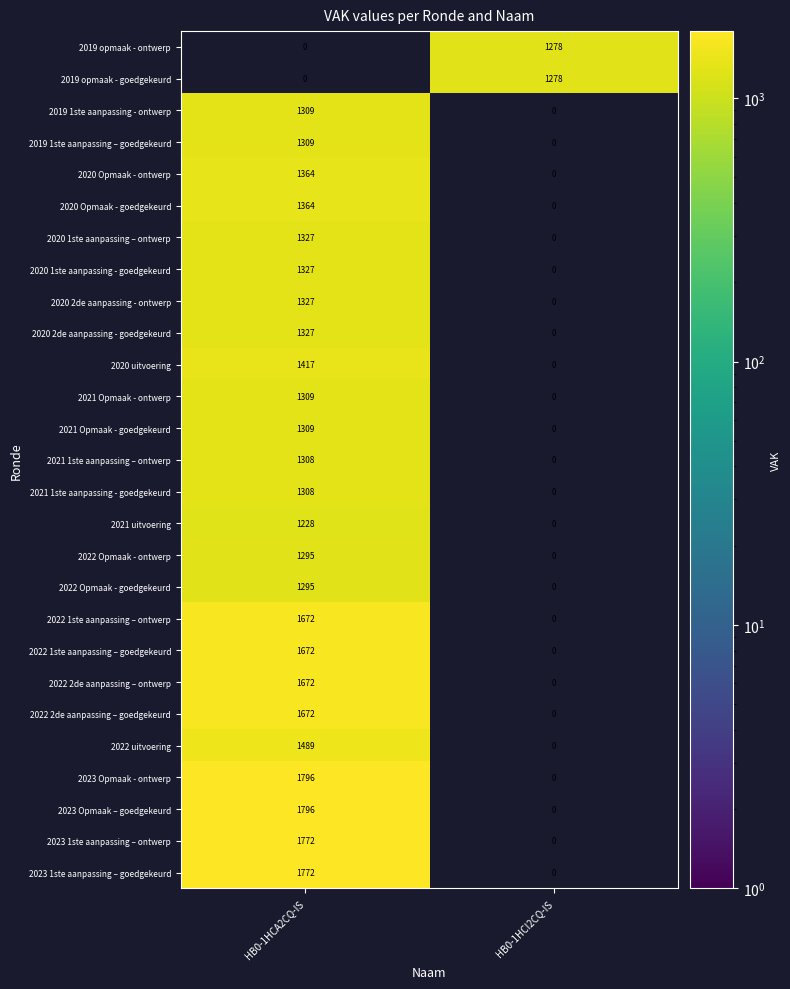

What is the average value of the 2020 2de aanpassing - goedgekeurd series?

664